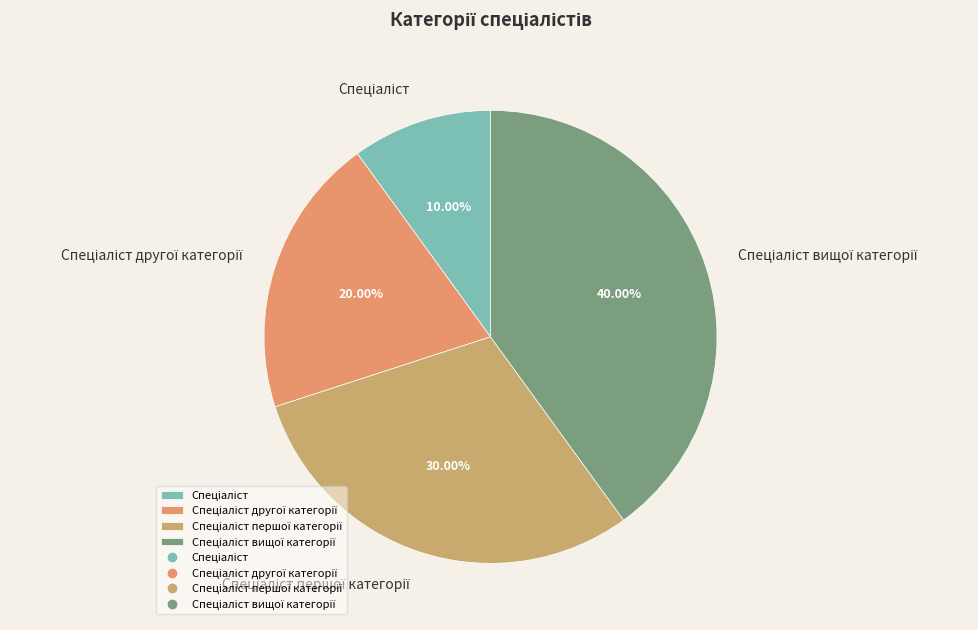

Does any single category account for the majority?

No